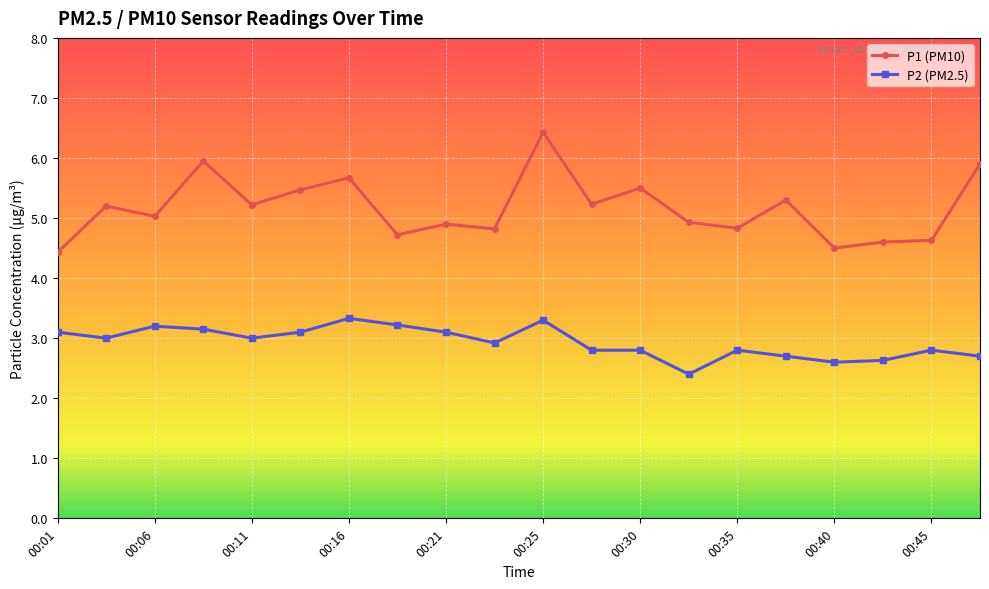

What is the value of the P2 (PM2.5) point at the 12th from the left?

2.8